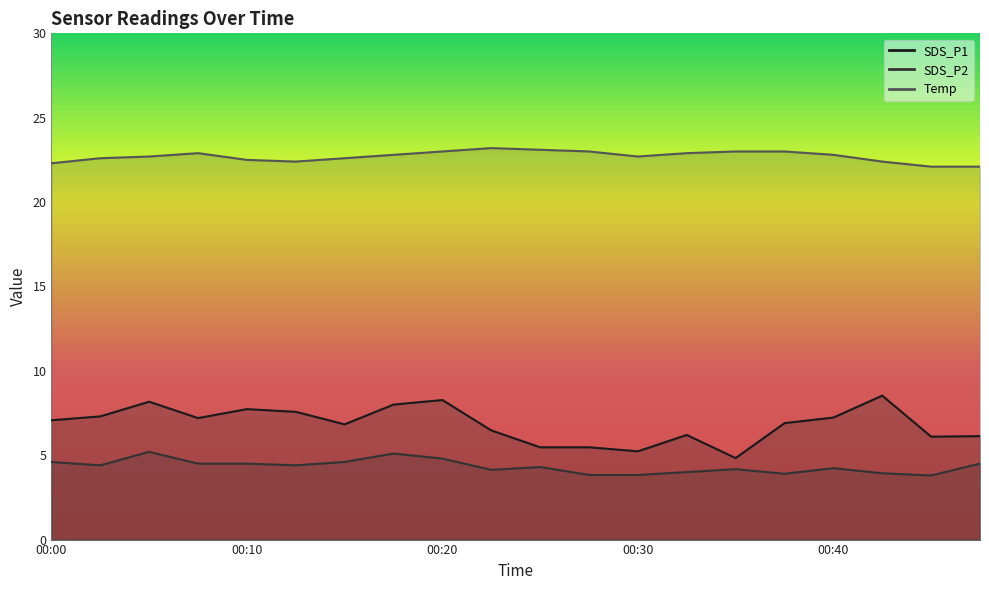

What is the sum of the SDS_P2 values at 00:43 and 00:46?

7.7